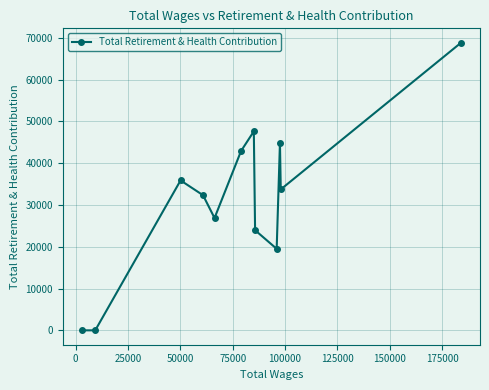

How many lines are shown in the chart?

1